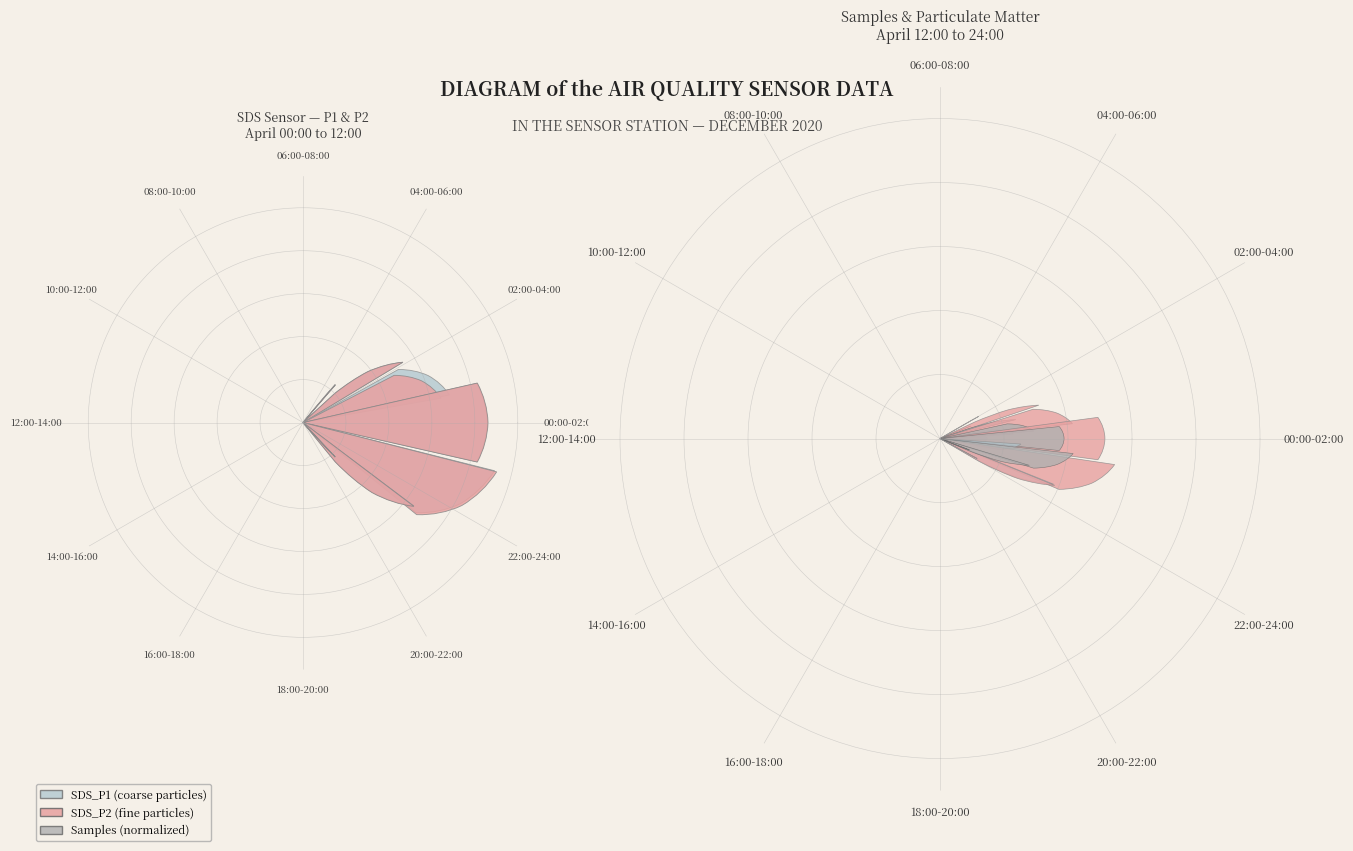

How many slices are in this pie chart?

12